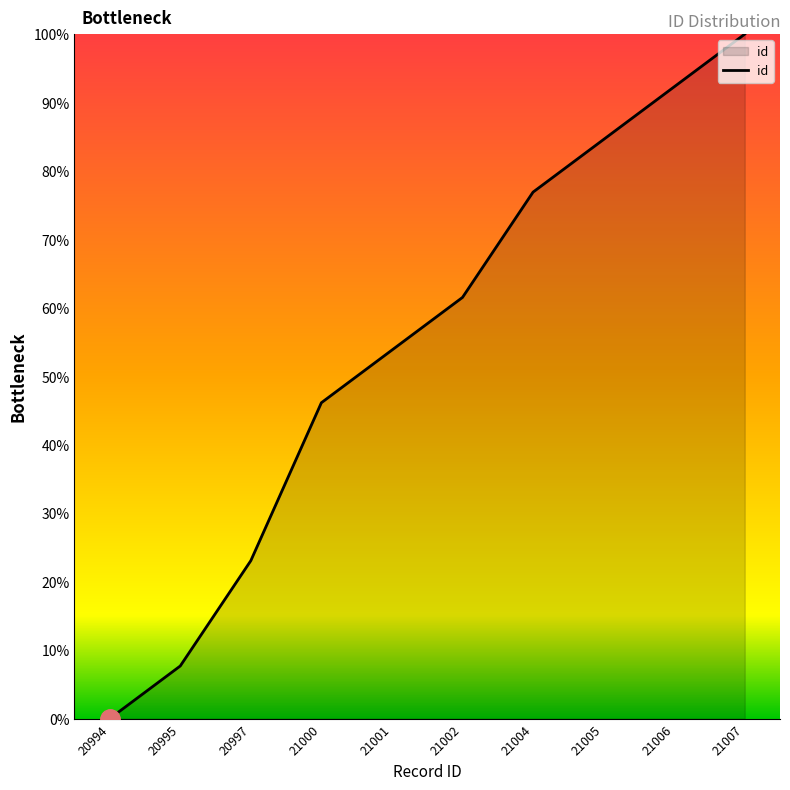

Which label corresponds to the smallest value in the chart?

20994